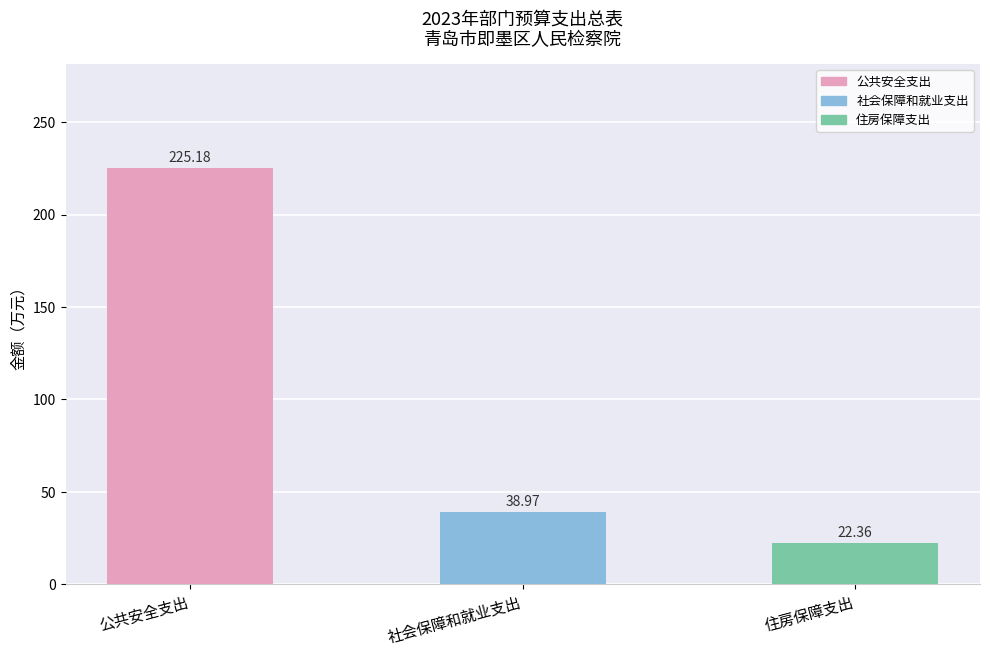

What is the label of the 3rd bar from the right?

公共安全支出